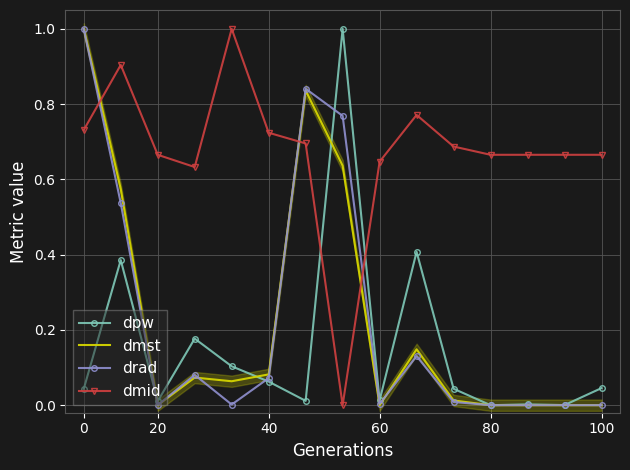

Count the number of categories in the chart.

15